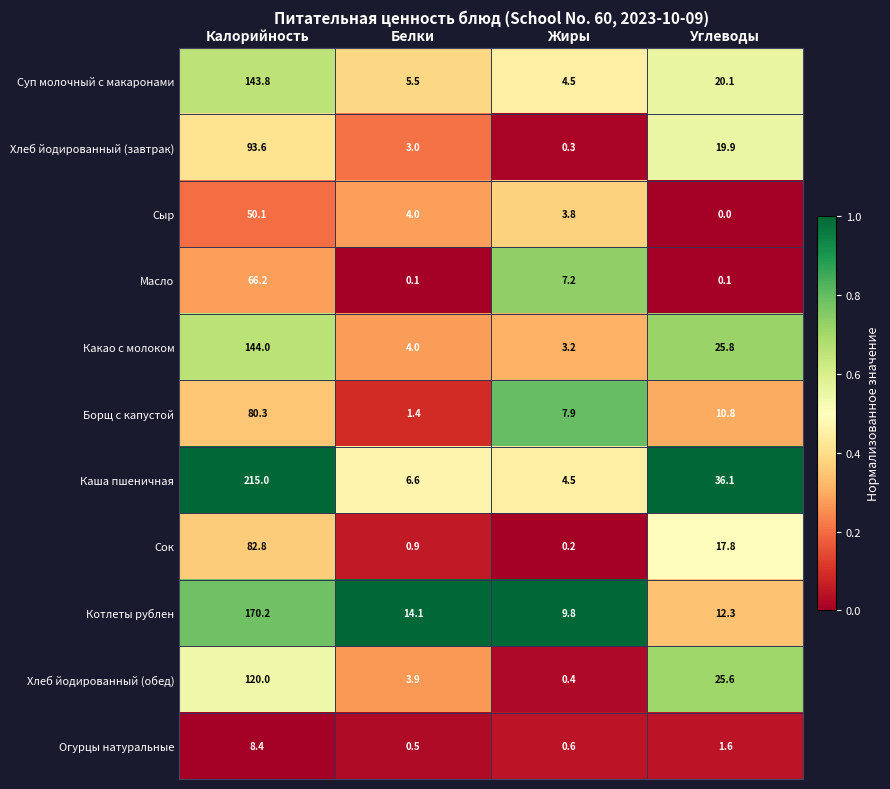

Rank the categories by Сыр value from highest to lowest.

Калорийность, Белки, Жиры, Углеводы